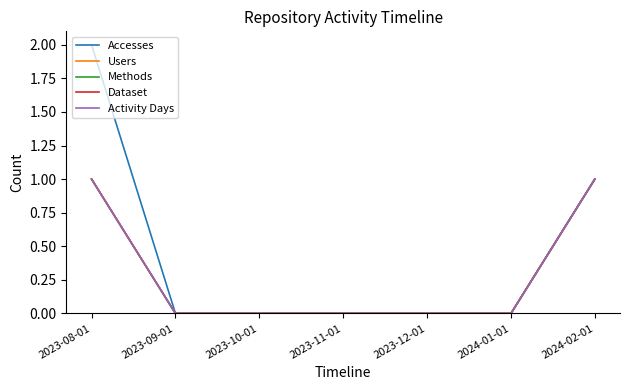

Does the chart have visible grid lines?

No